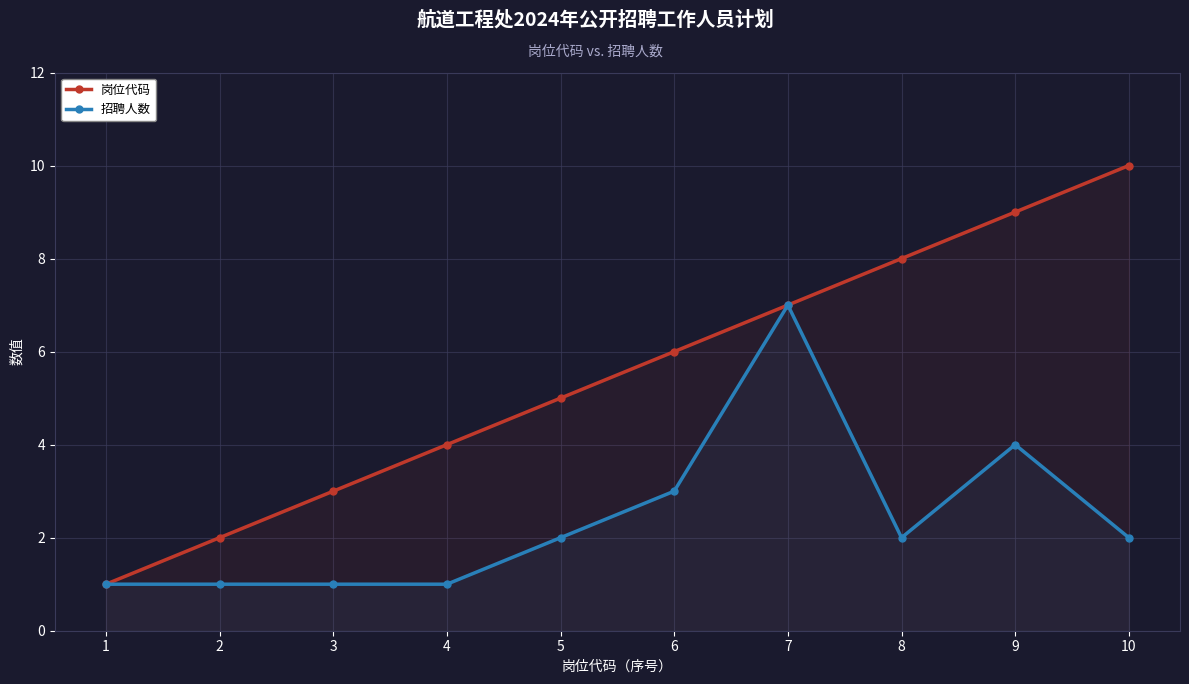

What value does the 招聘人数 series have at 5?

2